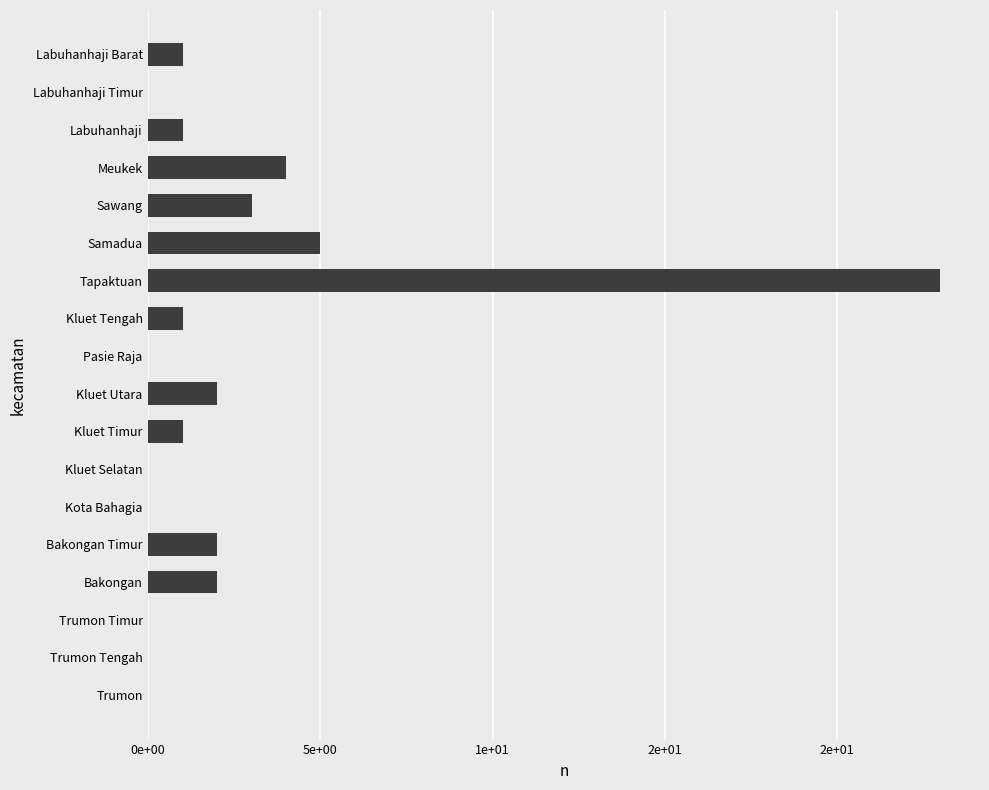

Are the bars horizontal?

Yes